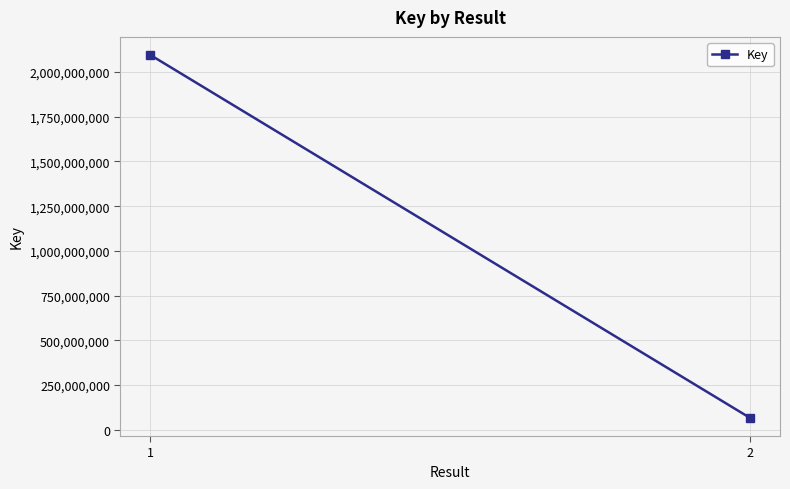

What is the change in value from 1 to 2?

-2028320522